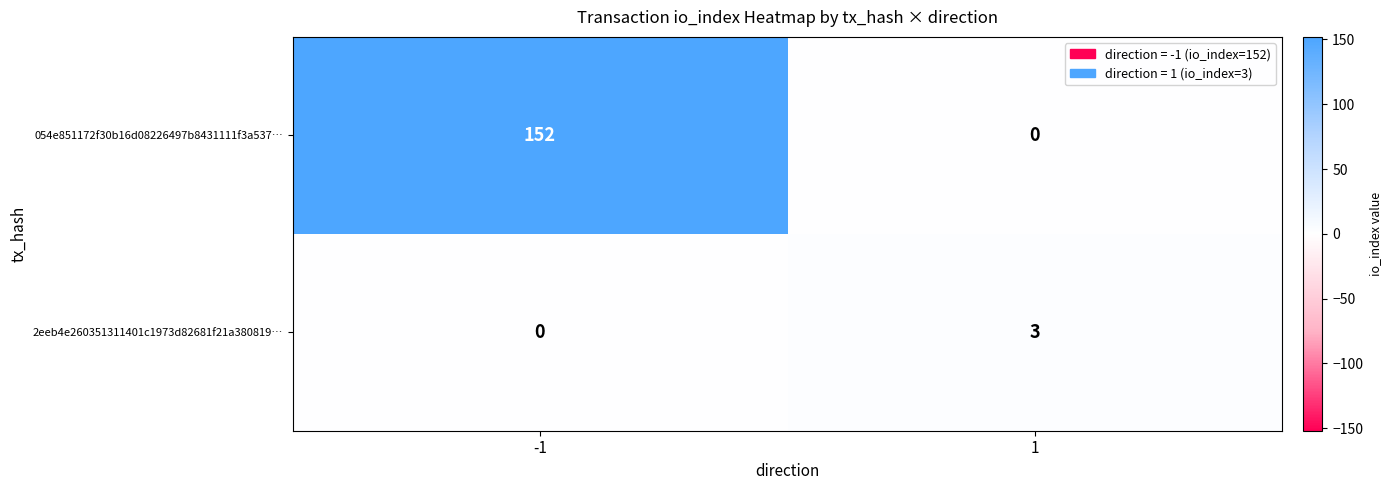

Is the value of 054e851172f30b16d08226497b8431111f3a537… at -1 greater than the value of 2eeb4e260351311401c1973d82681f21a380819… at 1?

Yes